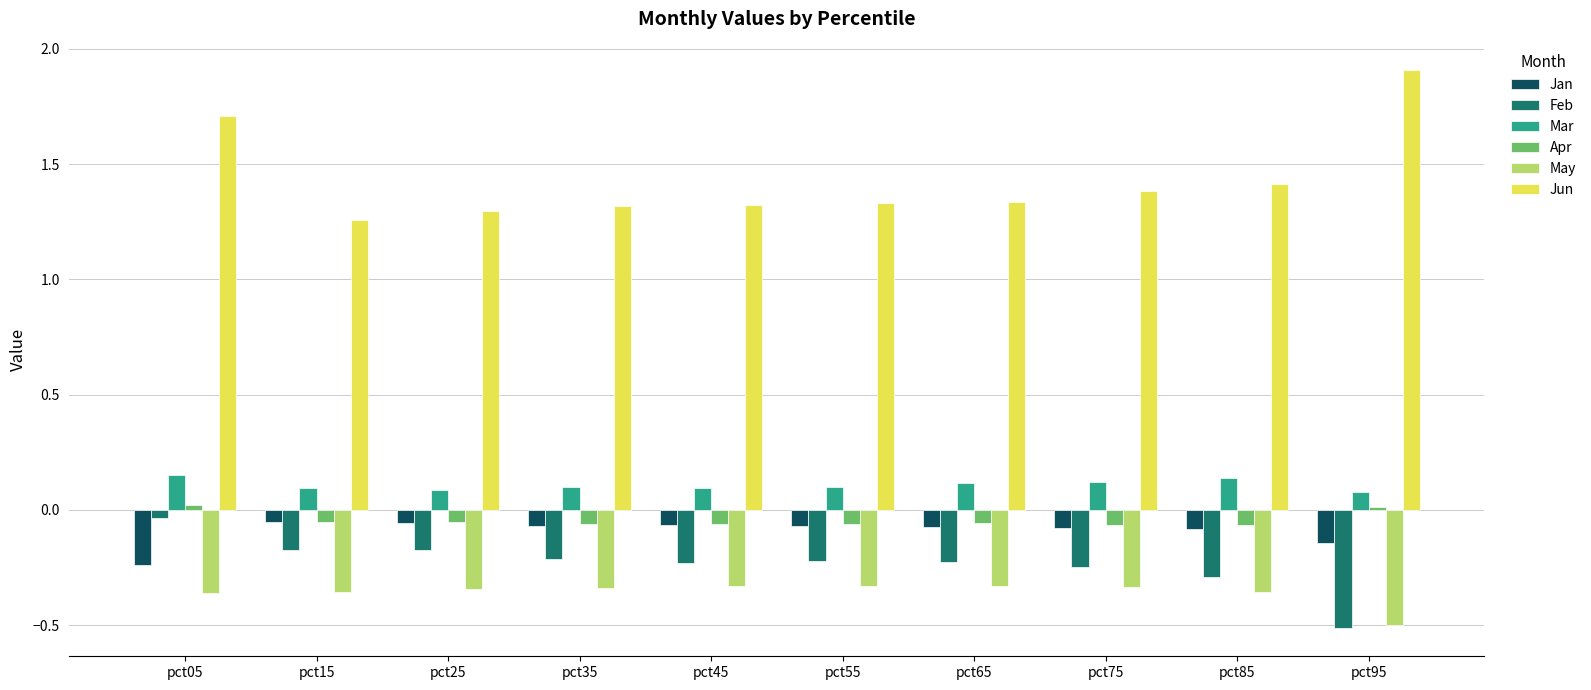

At how many categories does at least one series exceed 1?

10